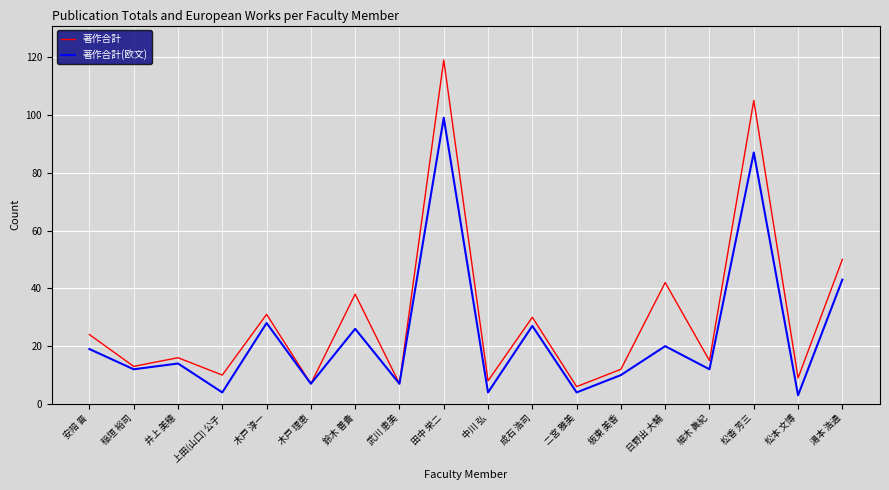

Does the chart have visible grid lines?

Yes